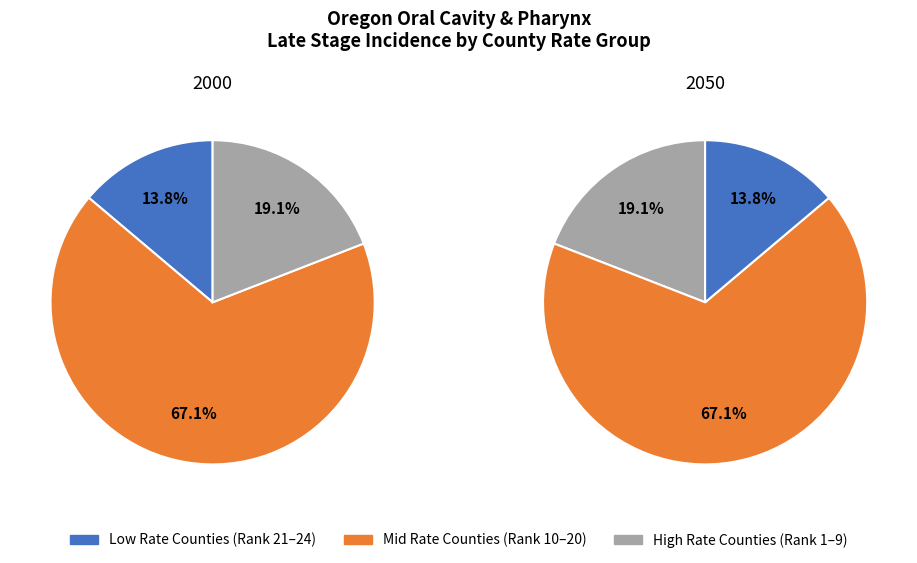

Does Multnomah represent more than half of the total?

No